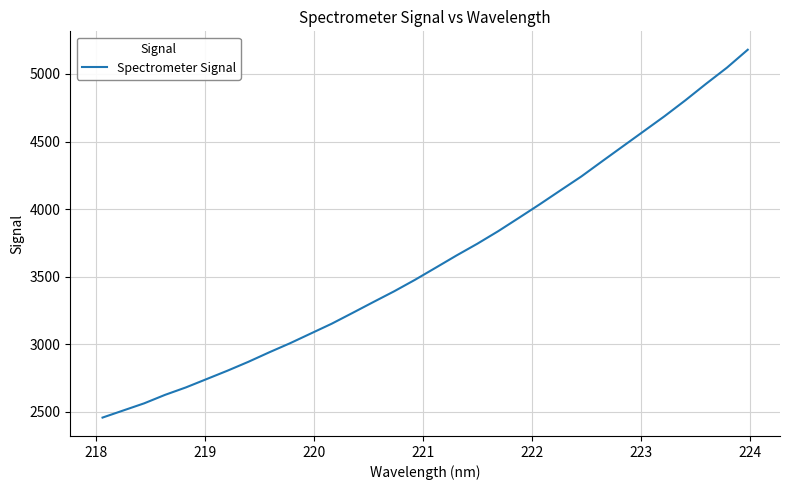

Is this an area chart (filled region under the line)?

No